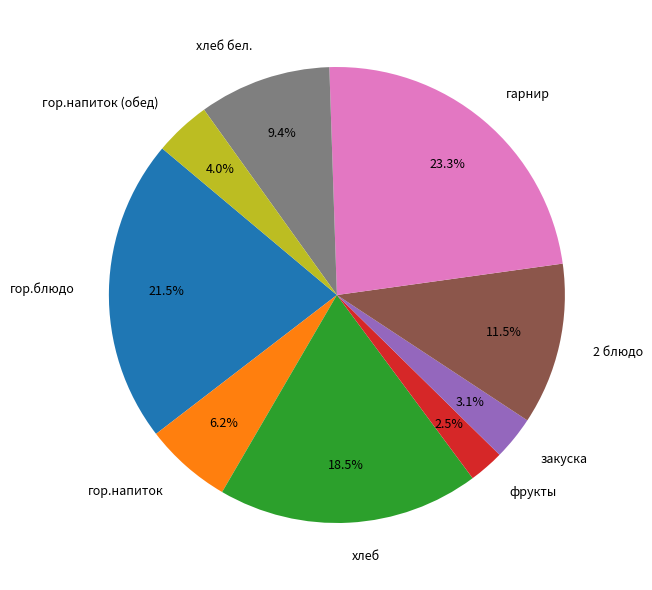

What is the smallest slice in the pie chart?

фрукты